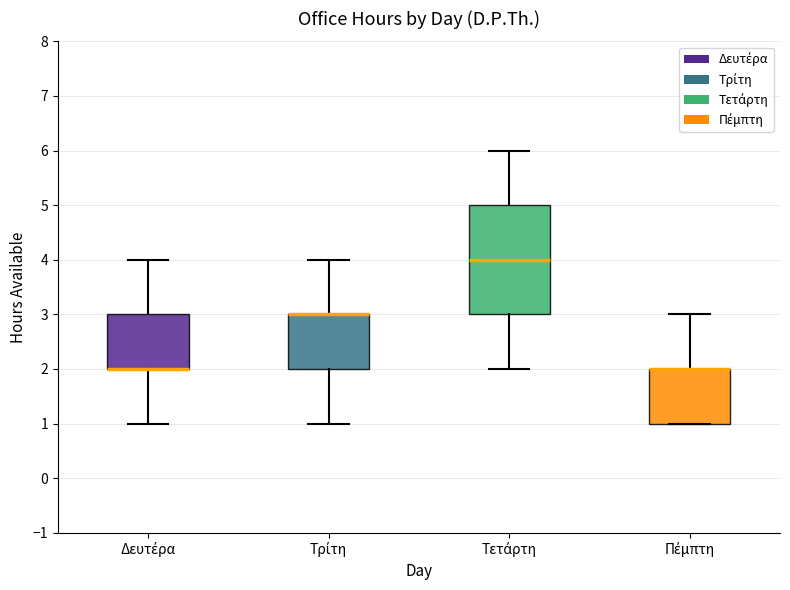

Where does the upper whisker of the box for Πέμπτη end on the y-axis? The values are not printed on the chart, so give them approximately, as read against the axis.

3